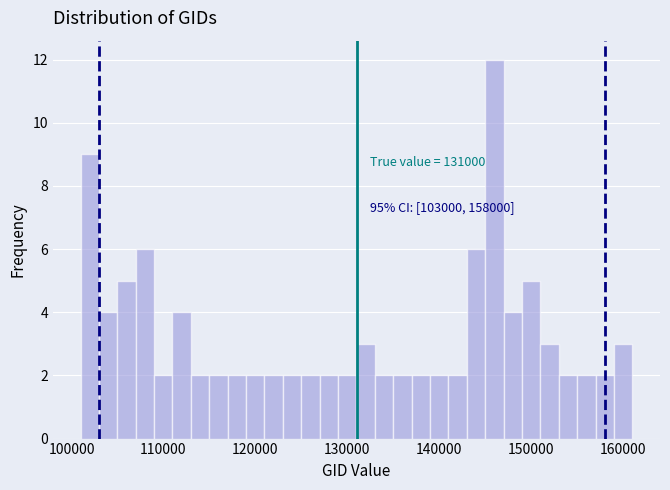

Read against the x-axis, roughly where is the centre of the tallest bar?

146000